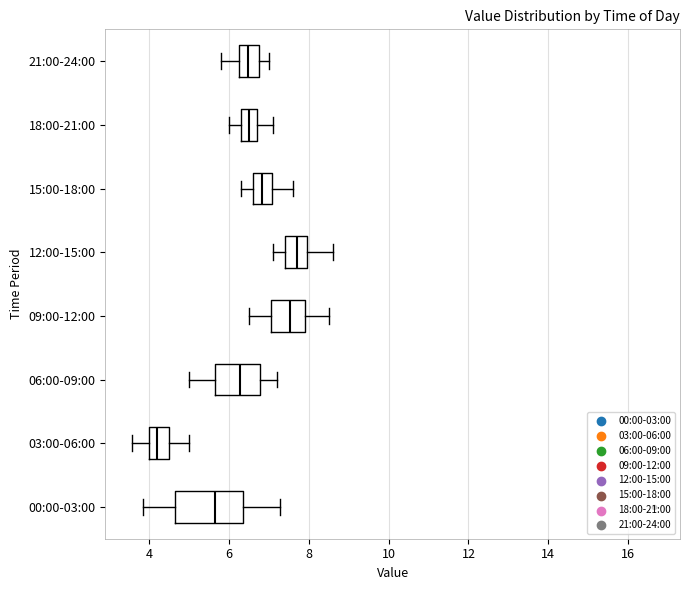

Where does the right whisker of the box for 09:00-12:00 end on the x-axis? The values are not printed on the chart, so give them approximately, as read against the axis.

8.6